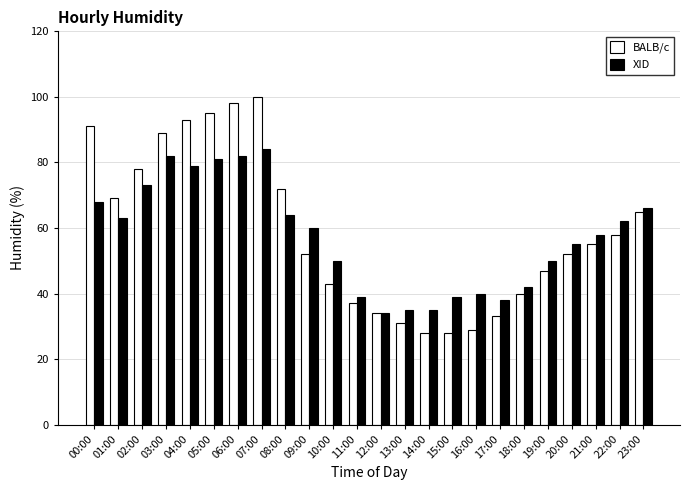

The value of XID at 04:00 is 79. True or false?

True